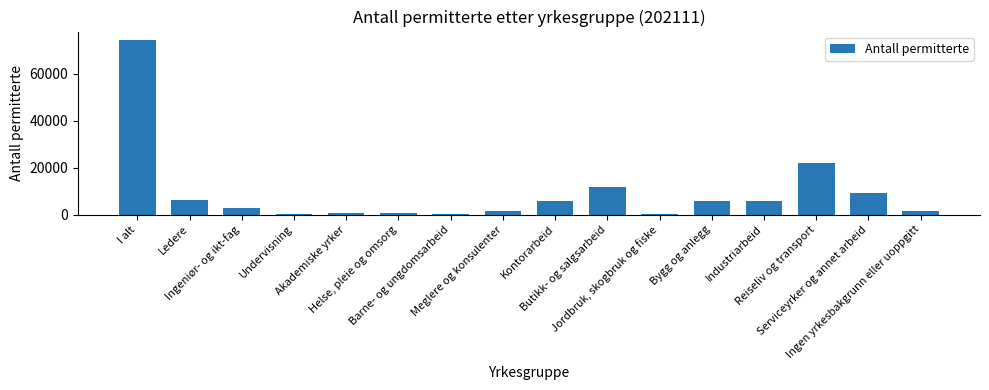

What is the sum of the values at Jordbruk, skogbruk og fiske and Undervisning?

810